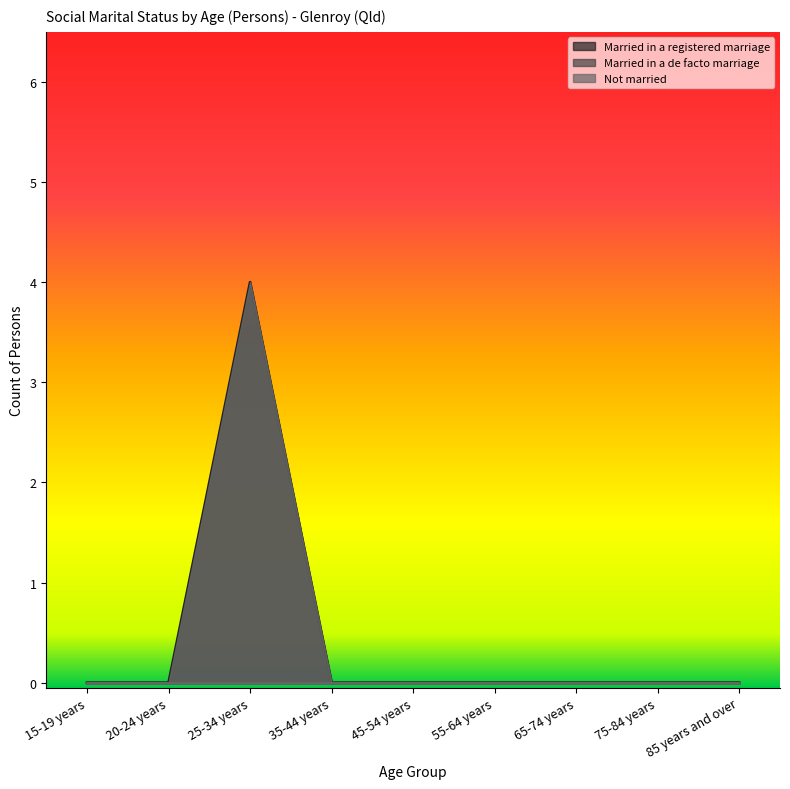

What are all the series names shown in the legend?

Married in a registered marriage, Married in a de facto marriage, Not married